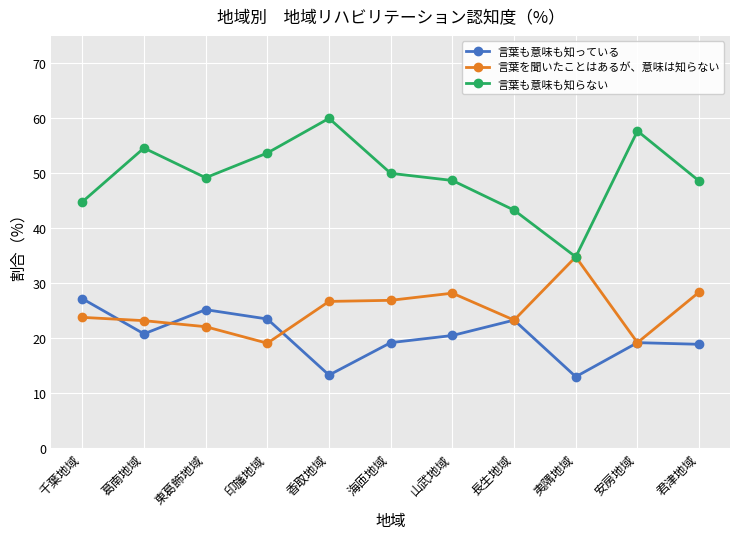

What are all the series names shown in the legend?

言葉も意味も知っている, 言葉を聞いたことはあるが、意味は知らない, 言葉も意味も知らない